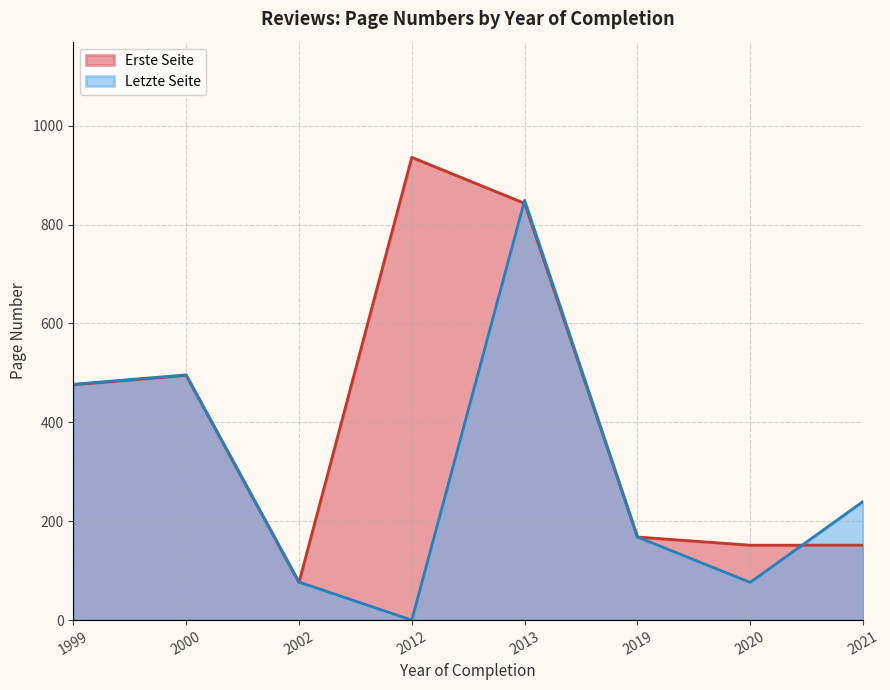

Which series has the largest total across all categories?

Erste Seite